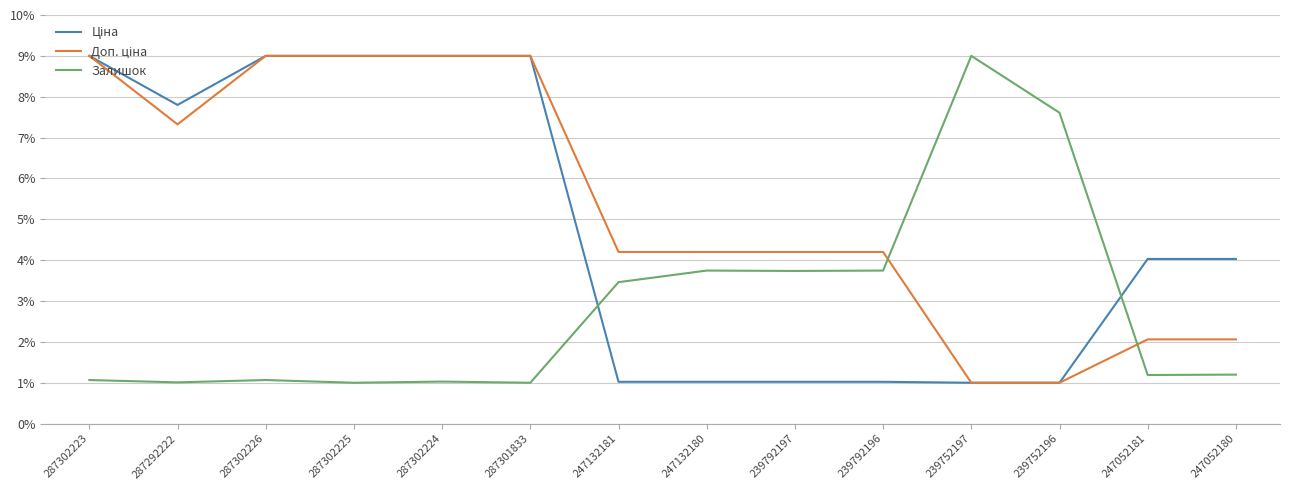

What is the highest value of the Залишок series?

9.0